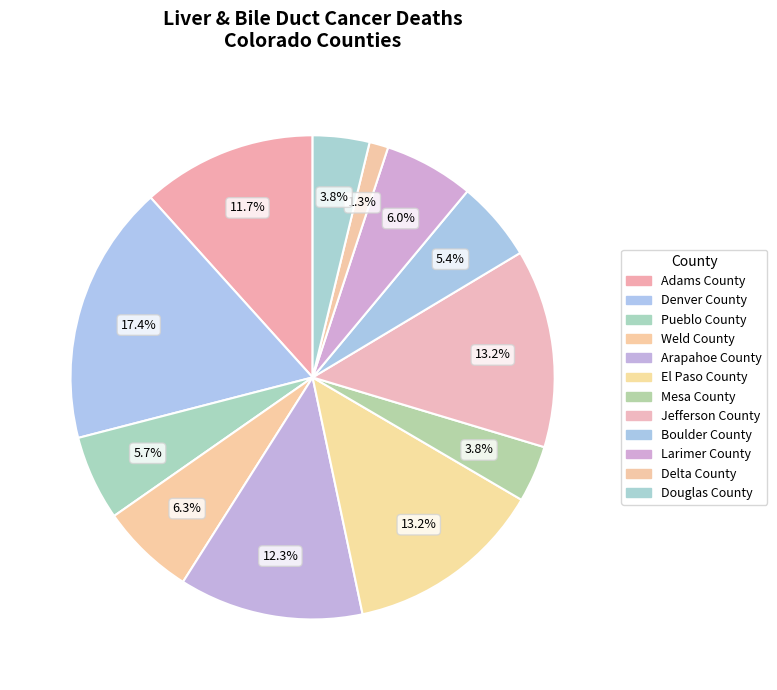

What is the ratio of the value at Delta County to the value at Mesa County?

0.3